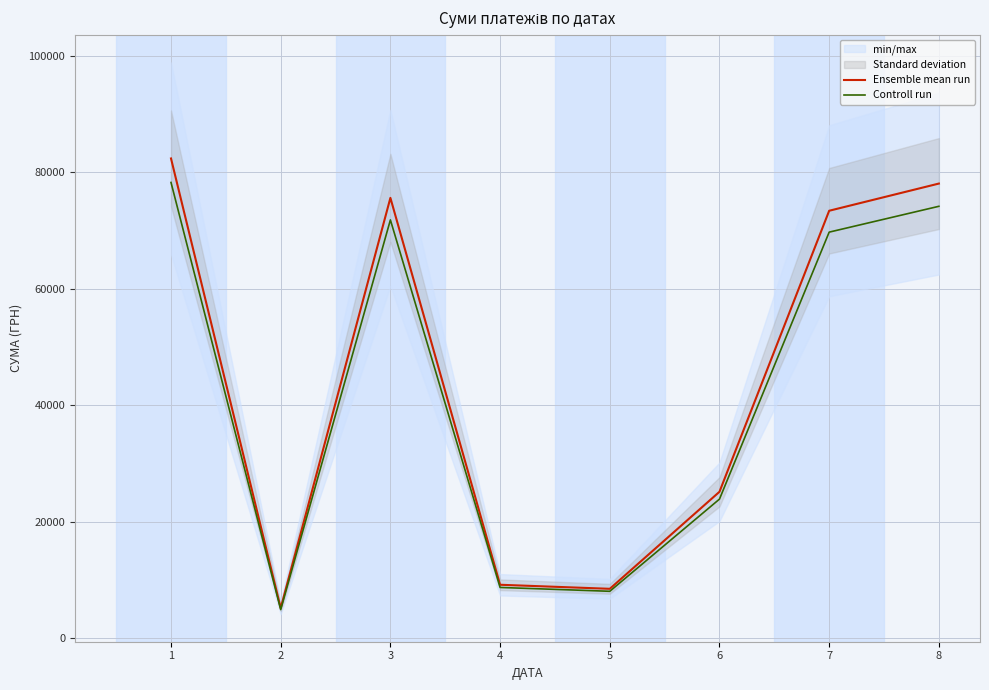

How many lines are shown in the chart?

2